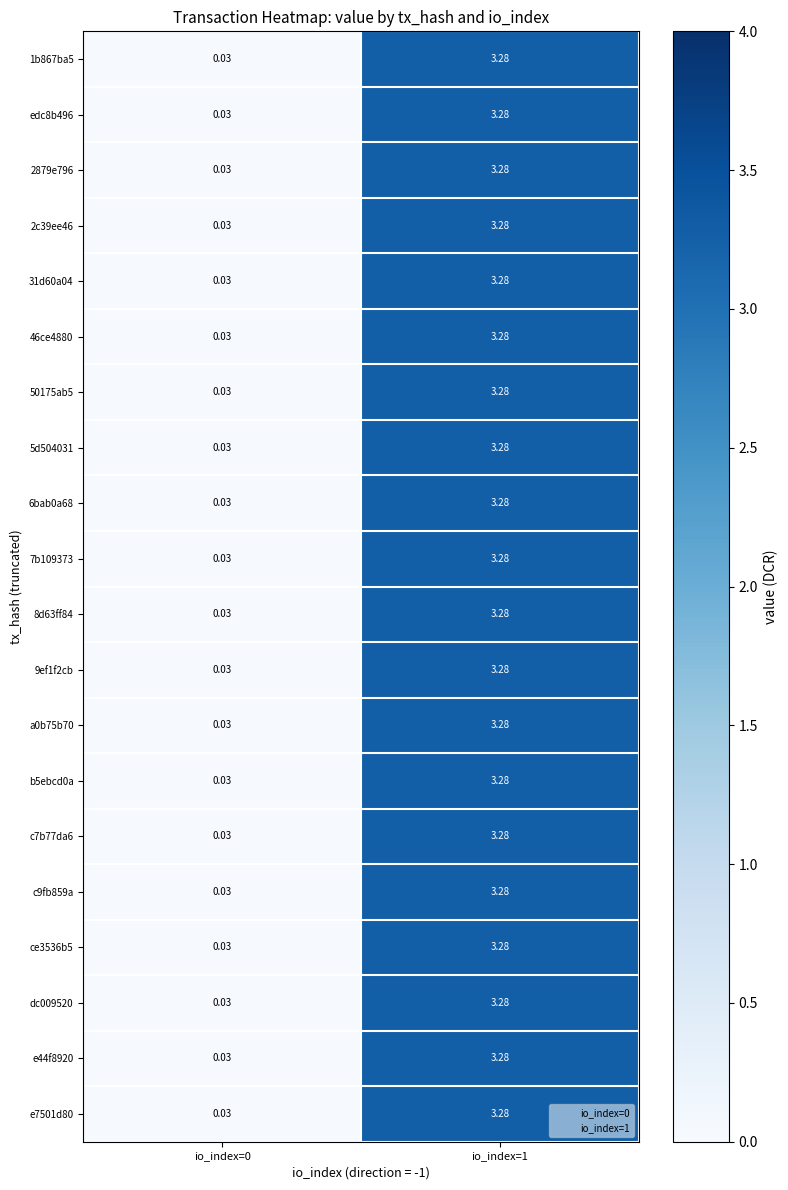

Is the value of 6bab0a68 at io_index=0 greater than the value of c9fb859a at io_index=1?

No